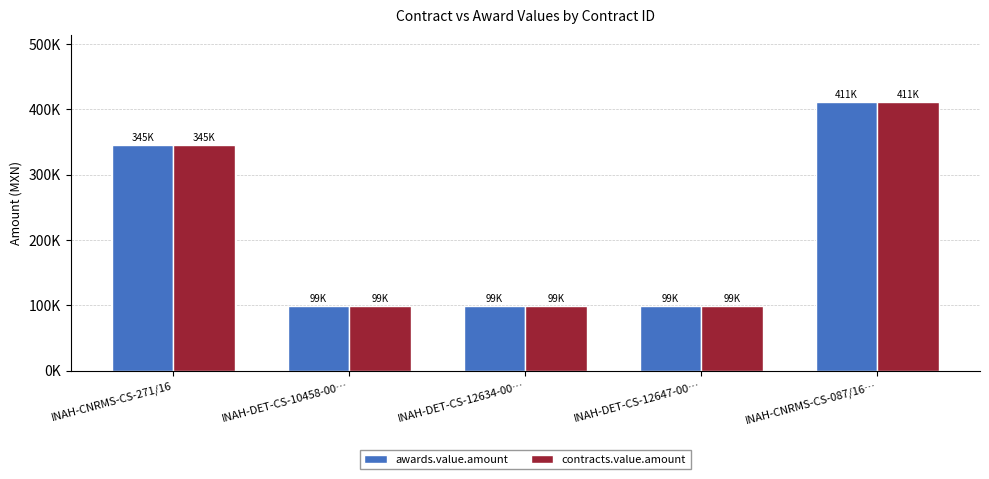

What are all the series names shown in the legend?

awards.value.amount, contracts.value.amount